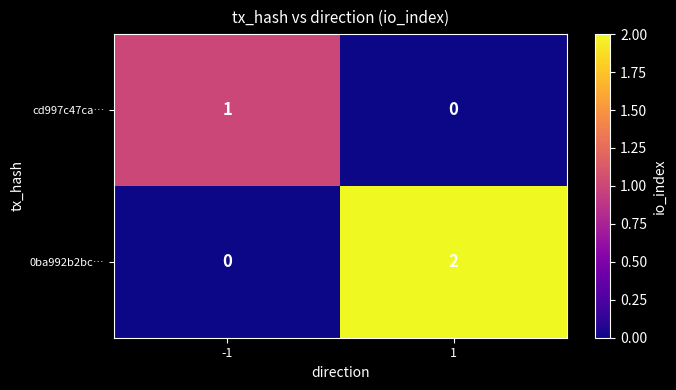

Is the value of 0ba992b2bc… at 1 greater than the value of cd997c47ca… at 1?

Yes